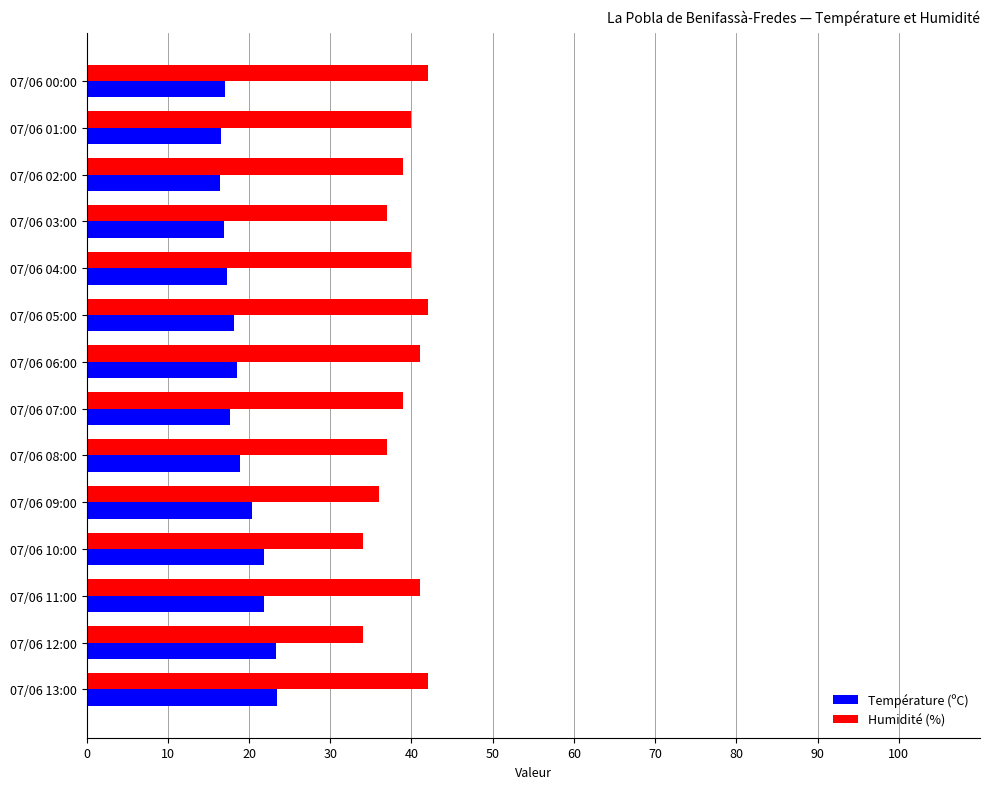

How many series are shown in this chart?

2